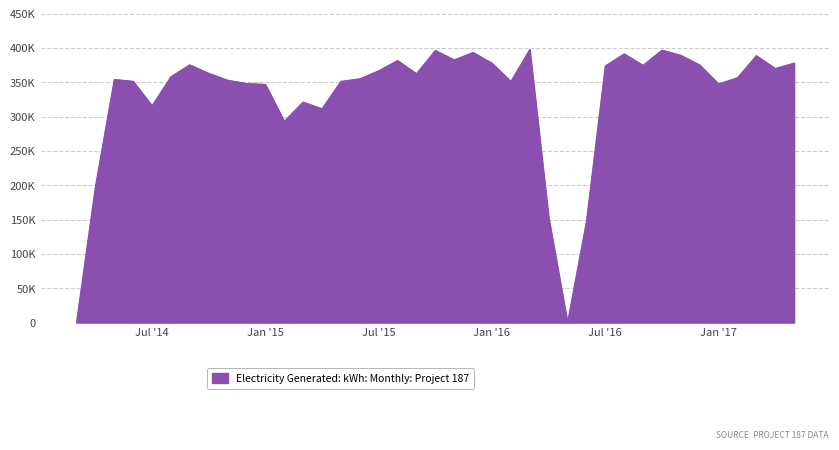

Does the chart display data point markers on the line(s)?

No